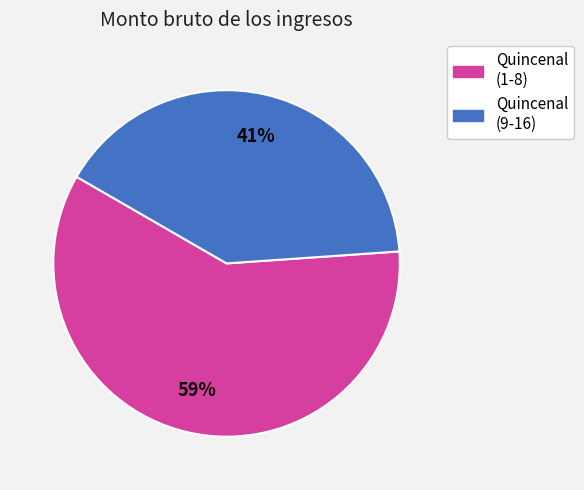

Is there any slice that represents more than half of the pie?

Yes